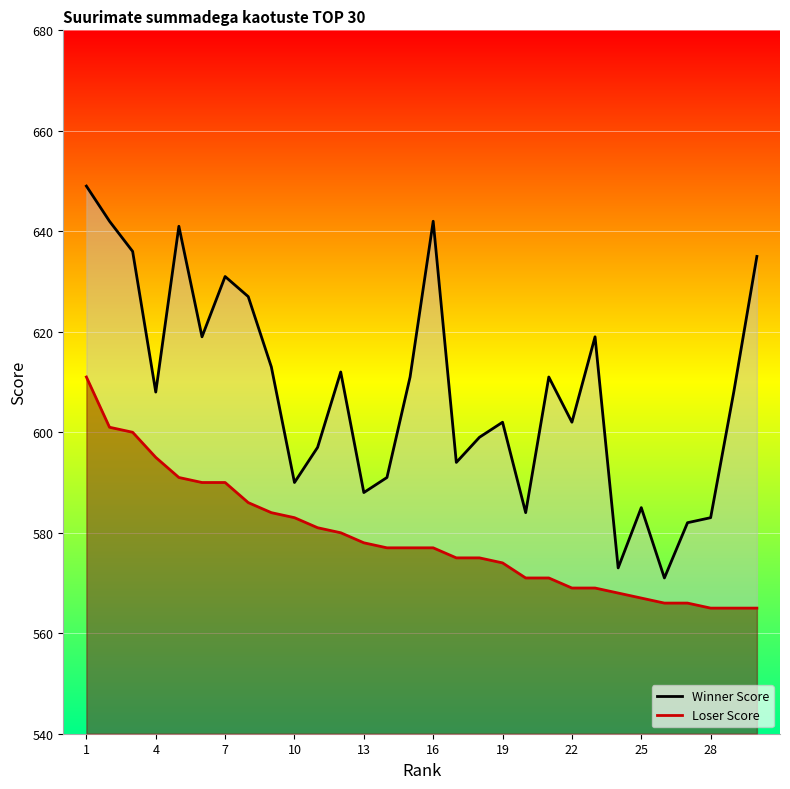

Reading left to right, extract all data points from this chart.

Winner Score: 649	642	636	608	641	619	631	627	613	590	597	612	588	591	611	642	594	599	602	584	611	602	619	573	585	571	582	583	608	635
Loser Score: 611	601	600	595	591	590	590	586	584	583	581	580	578	577	577	577	575	575	574	571	571	569	569	568	567	566	566	565	565	565